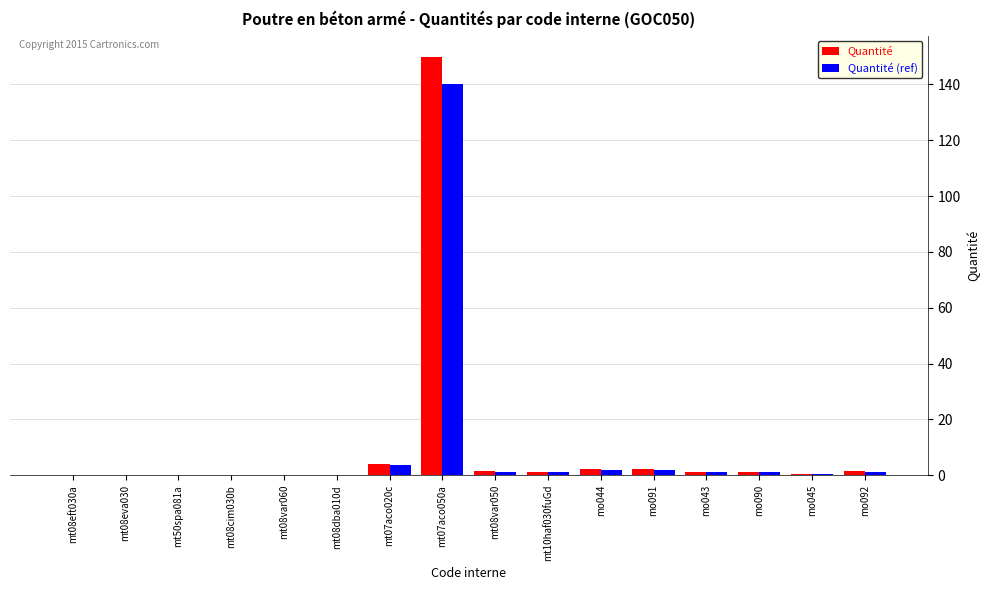

What is the sum of all Quantité (ref) values?

154.3